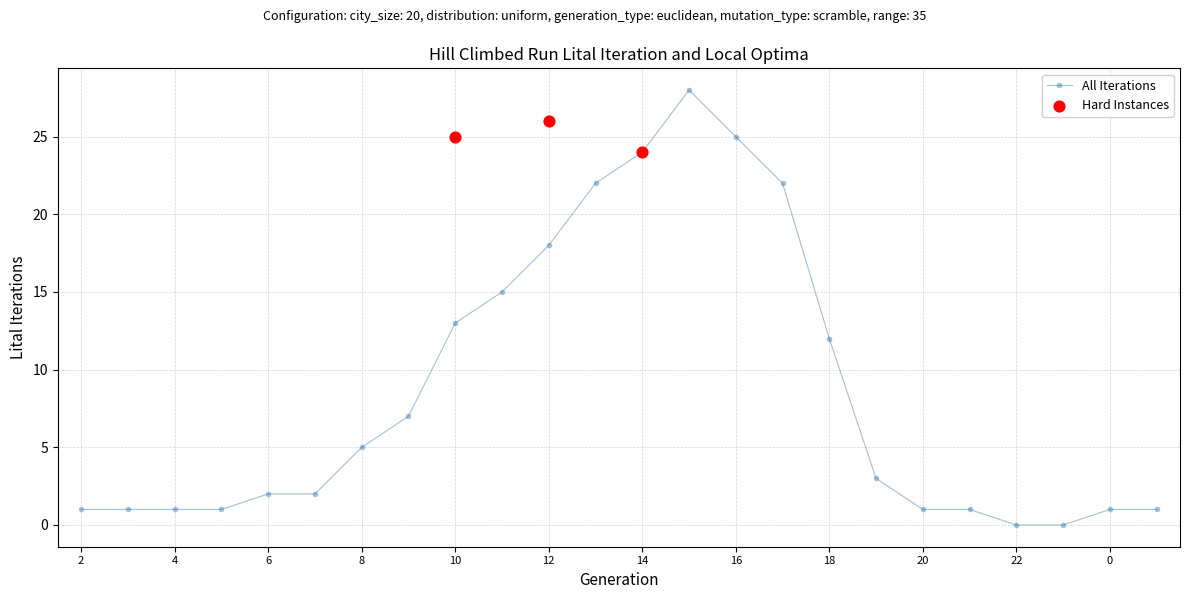

What is the ratio of the value at 13 to the value at 20?

22.0